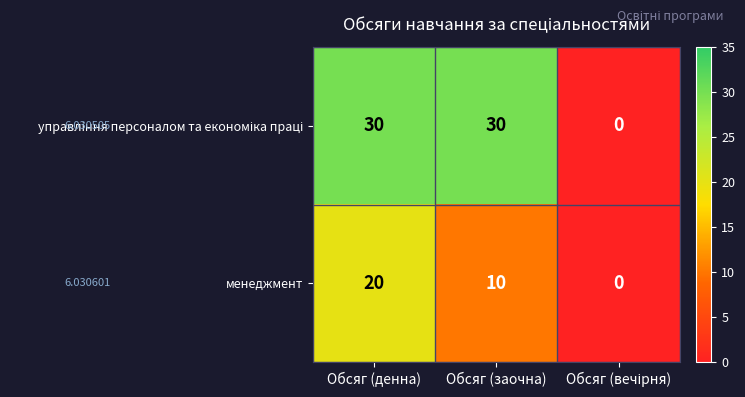

True or false: менеджмент has a value of 14 at Обсяг (денна).

False